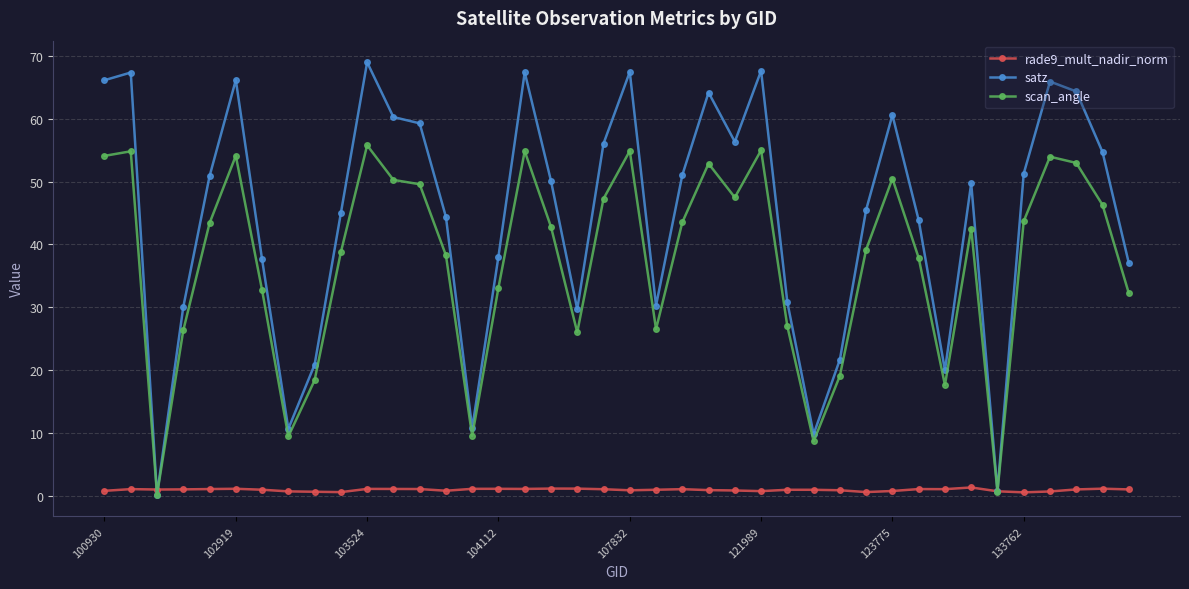

What is the value of the scan_angle point at the 16th from the left?

33.1